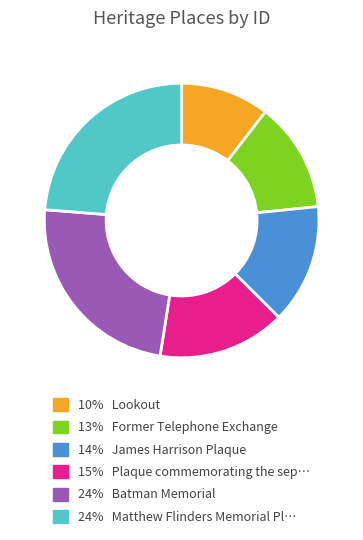

Is there a majority slice in this chart?

No